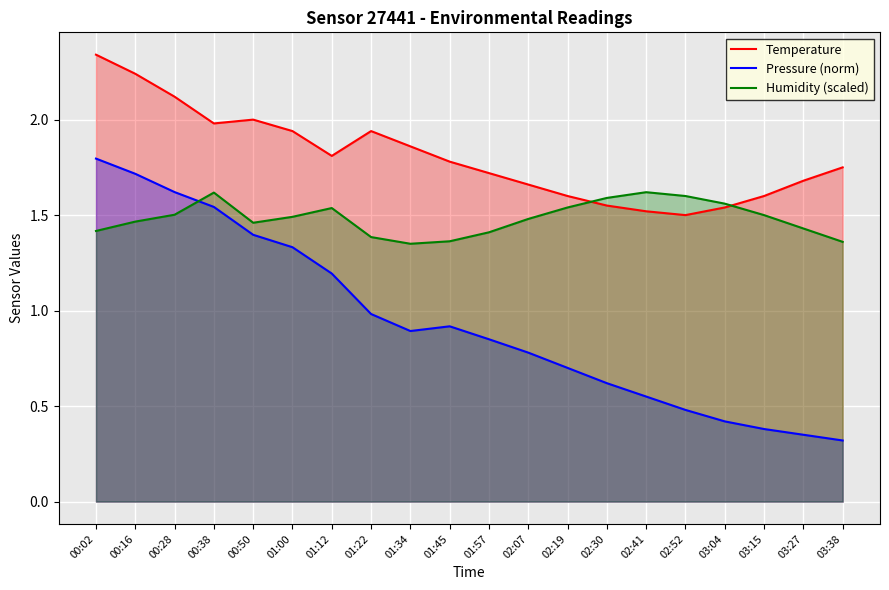

At 02:52, list the series in order from largest to smallest.

Humidity (scaled), Temperature, Pressure (norm)